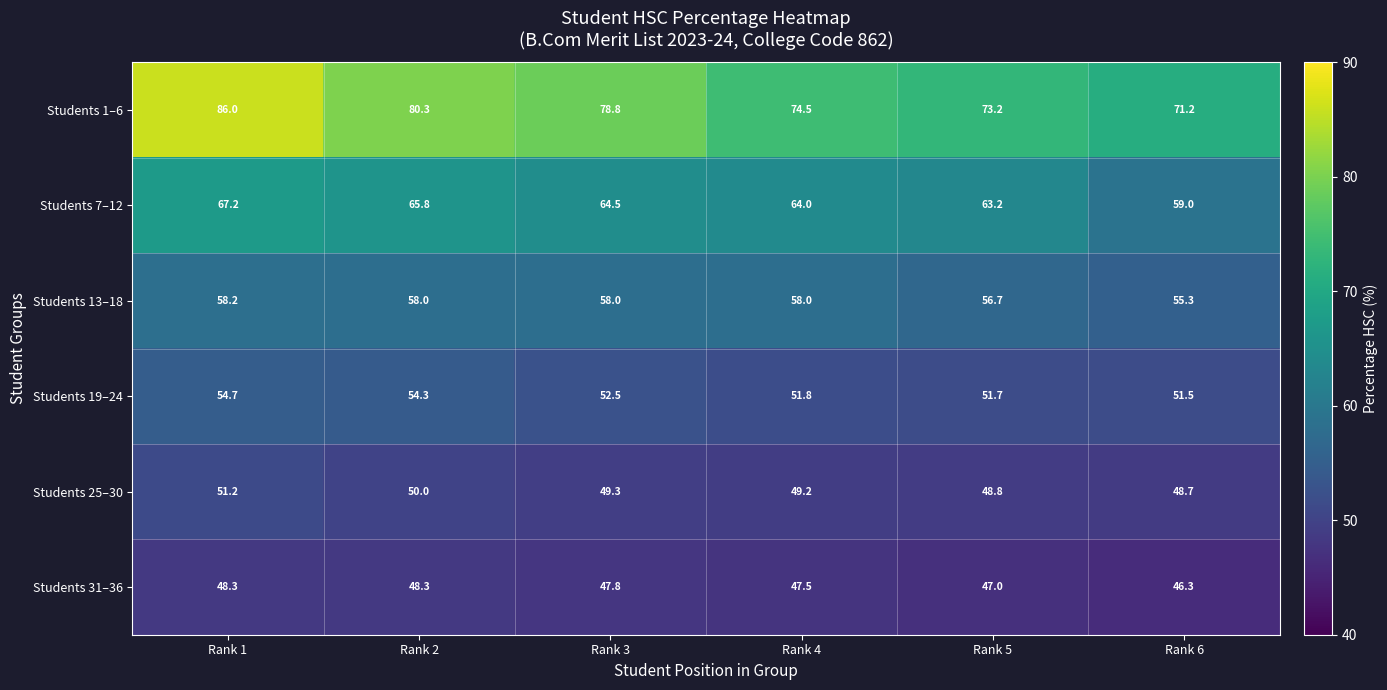

What is the total value across all series at Rank 2?

356.7